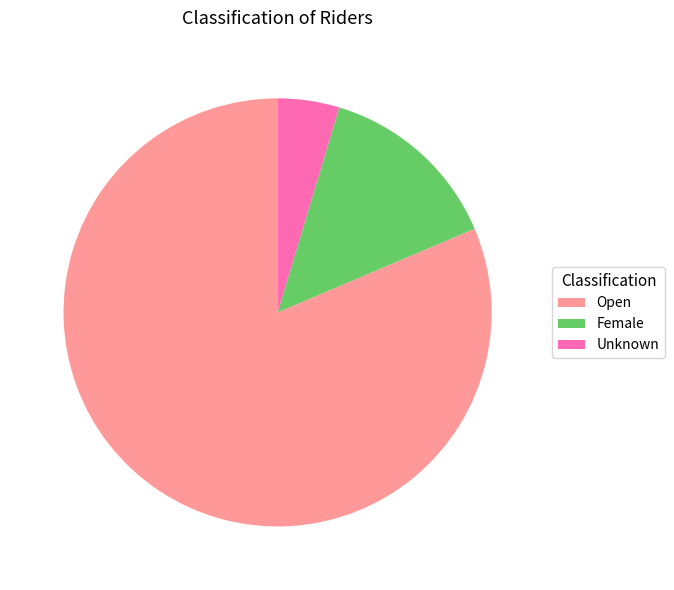

Count the number of slices in the pie.

3